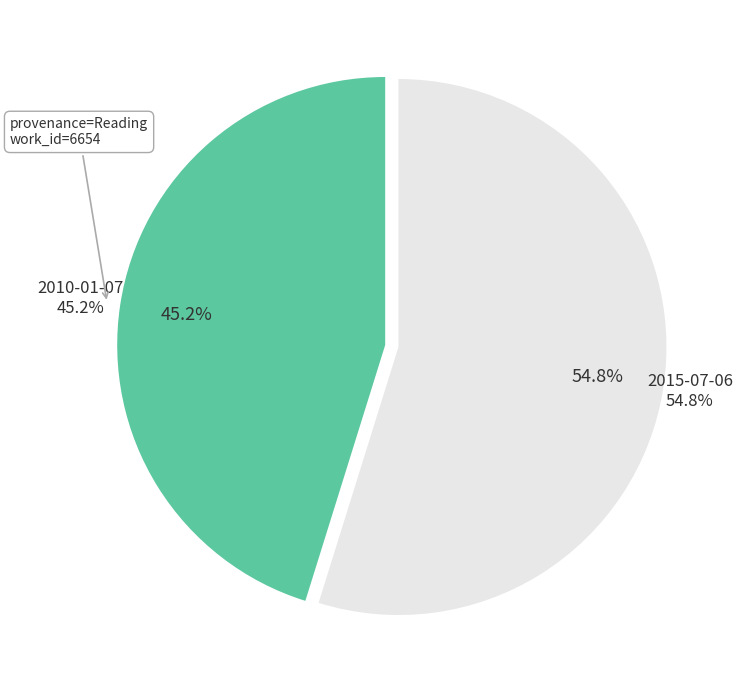

To the nearest percent, what is the difference between the largest and smallest slice percentages?

10%